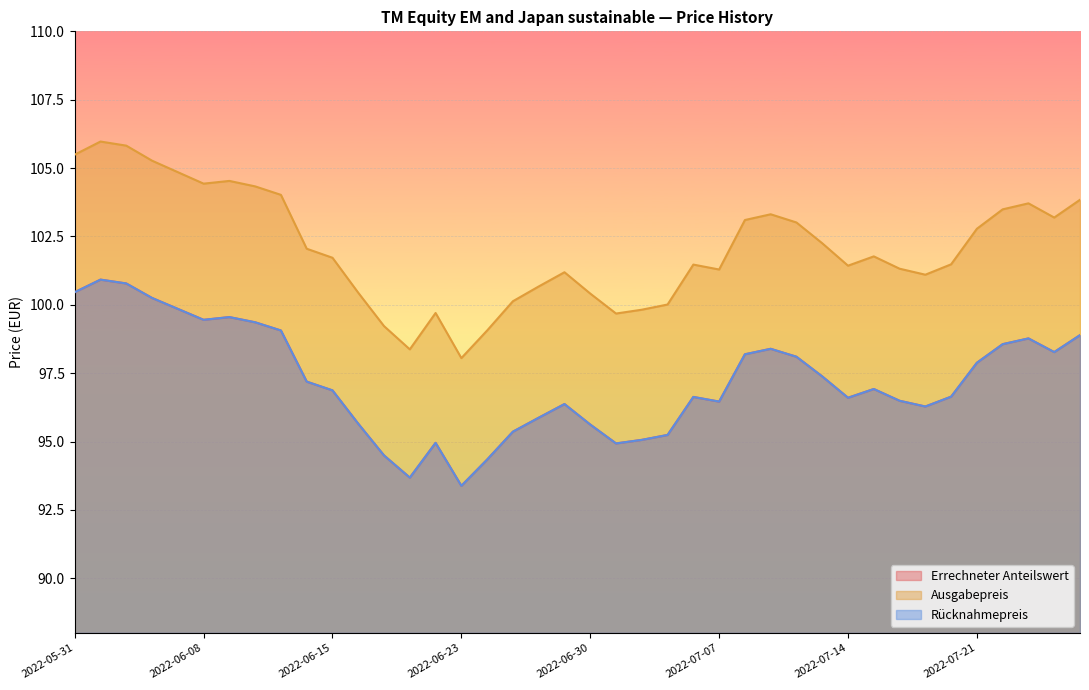

Rank the categories by Errechneter Anteilswert value from highest to lowest.

2022-06-01, 2022-06-02, 2022-05-31, 2022-06-03, 2022-06-07, 2022-06-09, 2022-06-08, 2022-06-10, 2022-06-13, 2022-07-27, 2022-07-25, 2022-07-22, 2022-07-11, 2022-07-26, 2022-07-08, 2022-07-12, 2022-07-21, 2022-07-13, 2022-06-14, 2022-07-15, 2022-06-15, 2022-07-20, 2022-07-06, 2022-07-14, 2022-07-18, 2022-07-07, 2022-06-29, 2022-07-19, 2022-06-28, 2022-06-17, 2022-06-30, 2022-06-27, 2022-07-05, 2022-07-04, 2022-06-22, 2022-07-01, 2022-06-20, 2022-06-24, 2022-06-21, 2022-06-23